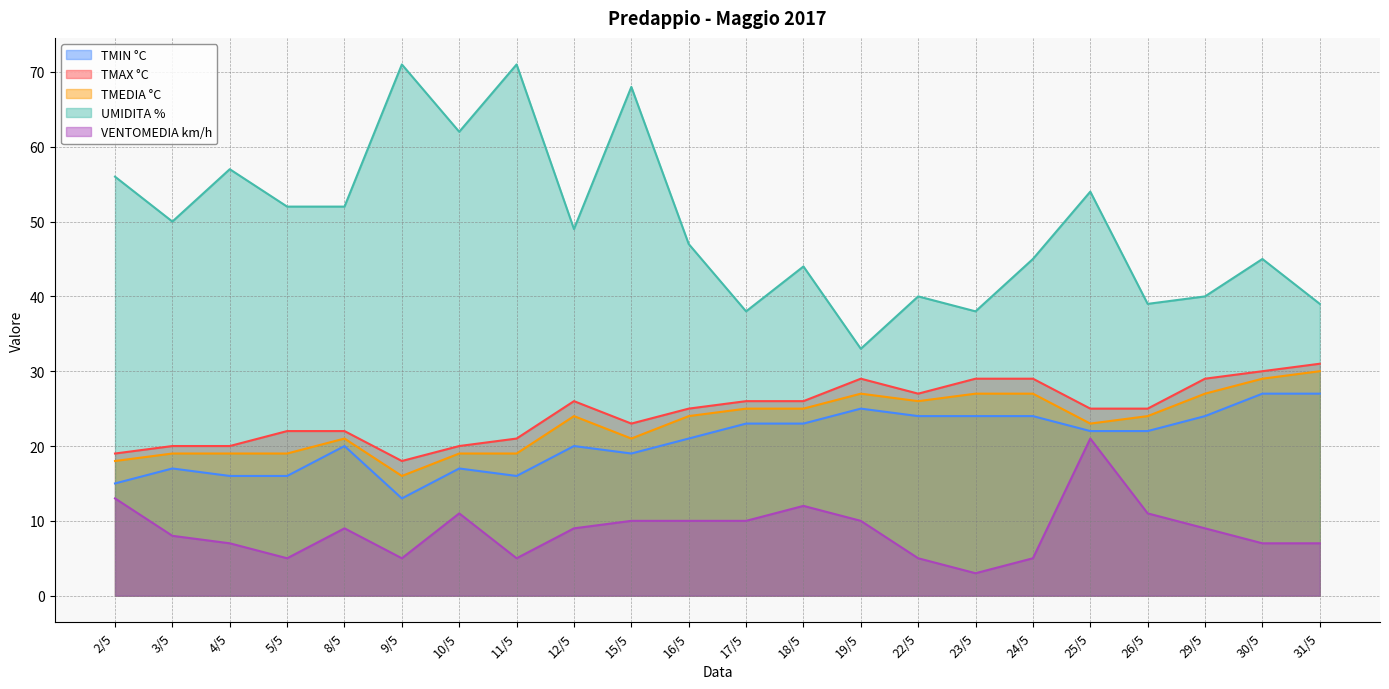

Reading left to right, what are all the values shown in this chart?

TMIN °C: 15	17	16	16	20	13	17	16	20	19	21	23	23	25	24	24	24	22	22	24	27	27
TMAX °C: 19	20	20	22	22	18	20	21	26	23	25	26	26	29	27	29	29	25	25	29	30	31
TMEDIA °C: 18	19	19	19	21	16	19	19	24	21	24	25	25	27	26	27	27	23	24	27	29	30
UMIDITA %: 56	50	57	52	52	71	62	71	49	68	47	38	44	33	40	38	45	54	39	40	45	39
VENTOMEDIA km/h: 13	8	7	5	9	5	11	5	9	10	10	10	12	10	5	3	5	21	11	9	7	7